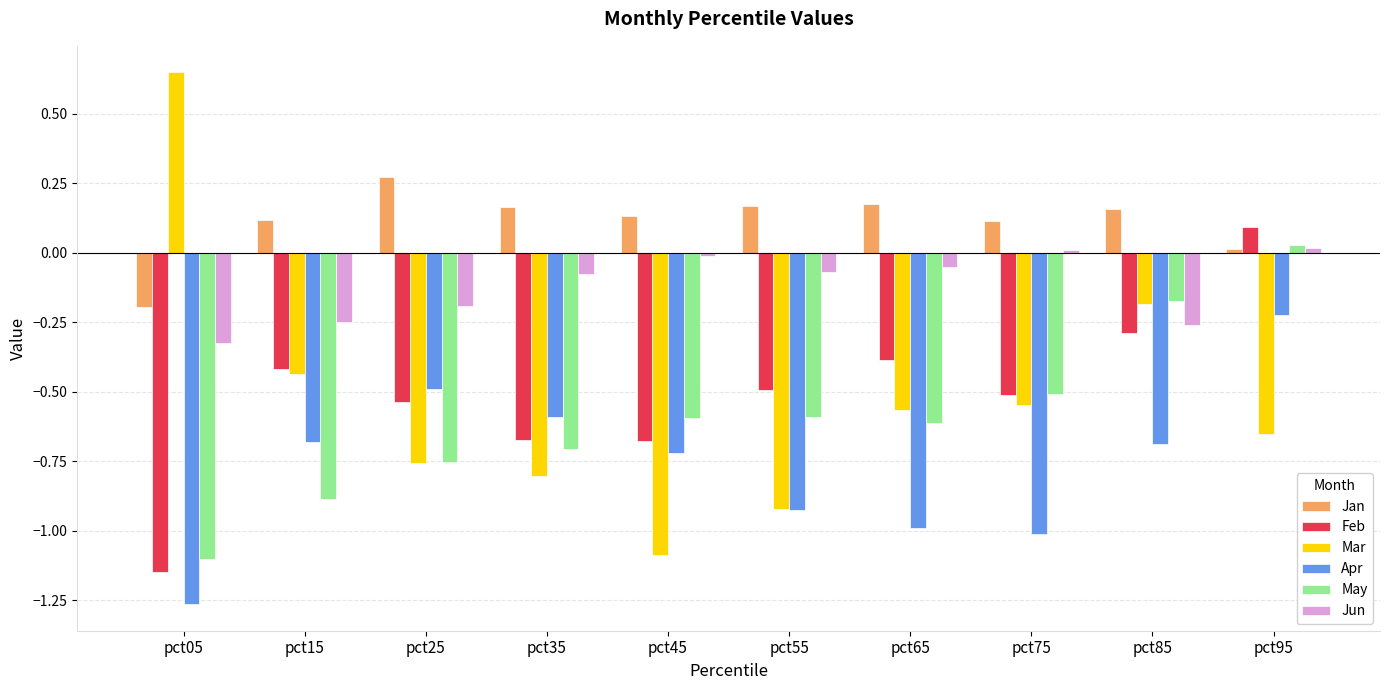

At which label is Mar closest to 0?

pct85